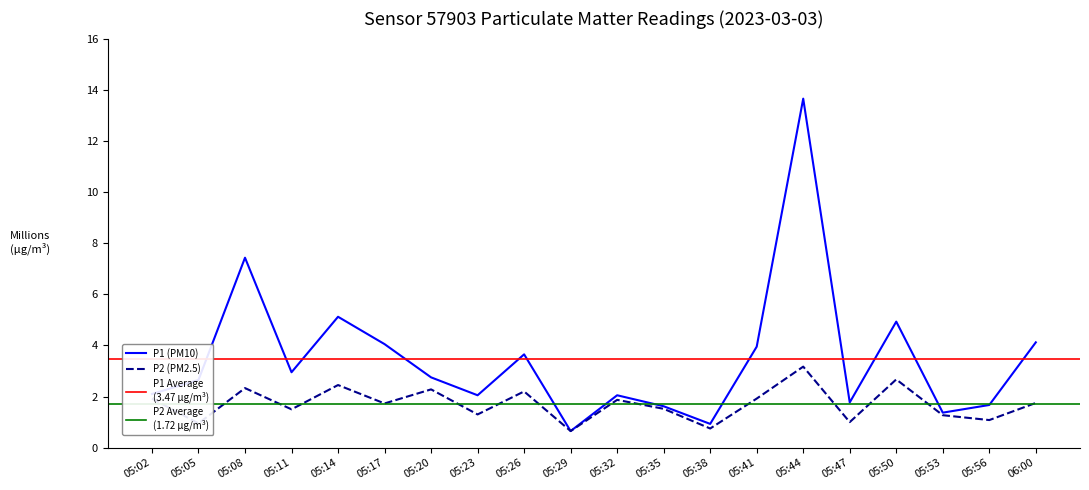

What is the maximum value shown in the chart?

13.7